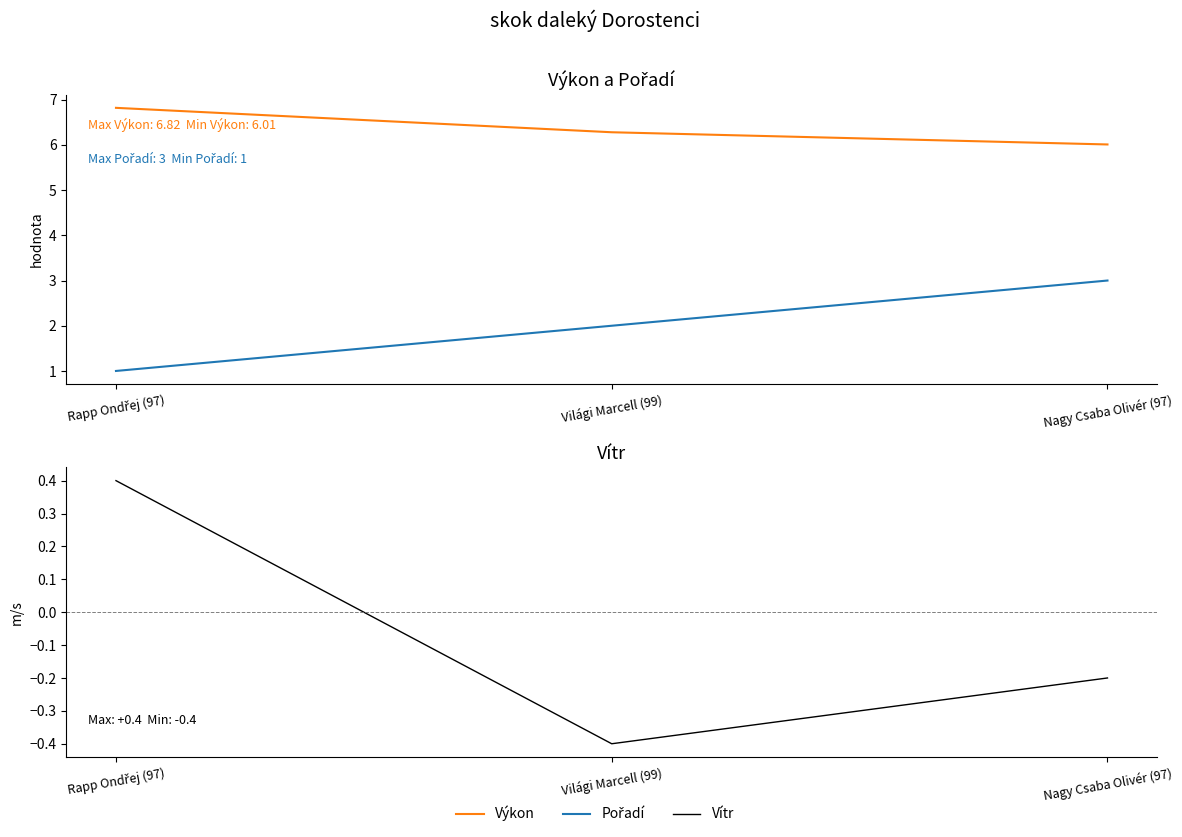

What are all the series names shown in the legend?

Výkon, Pořadí, Vítr